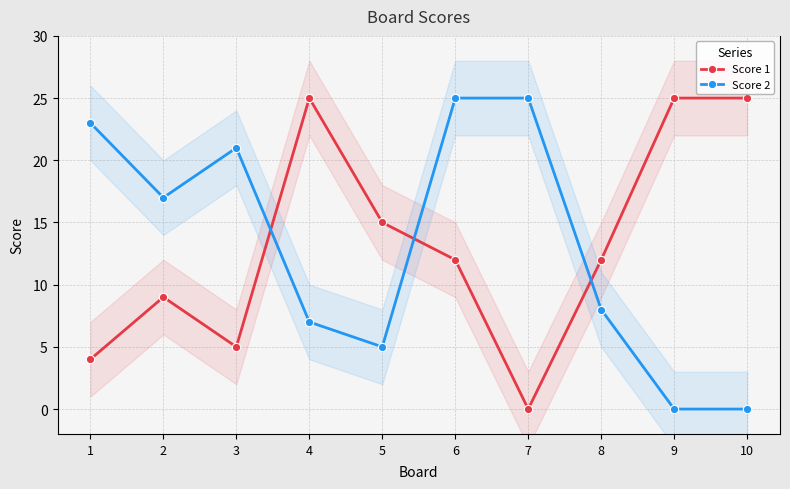

Rank the categories by Score 1 value from lowest to highest.

7, 1, 3, 2, 6, 8, 5, 4, 9, 10